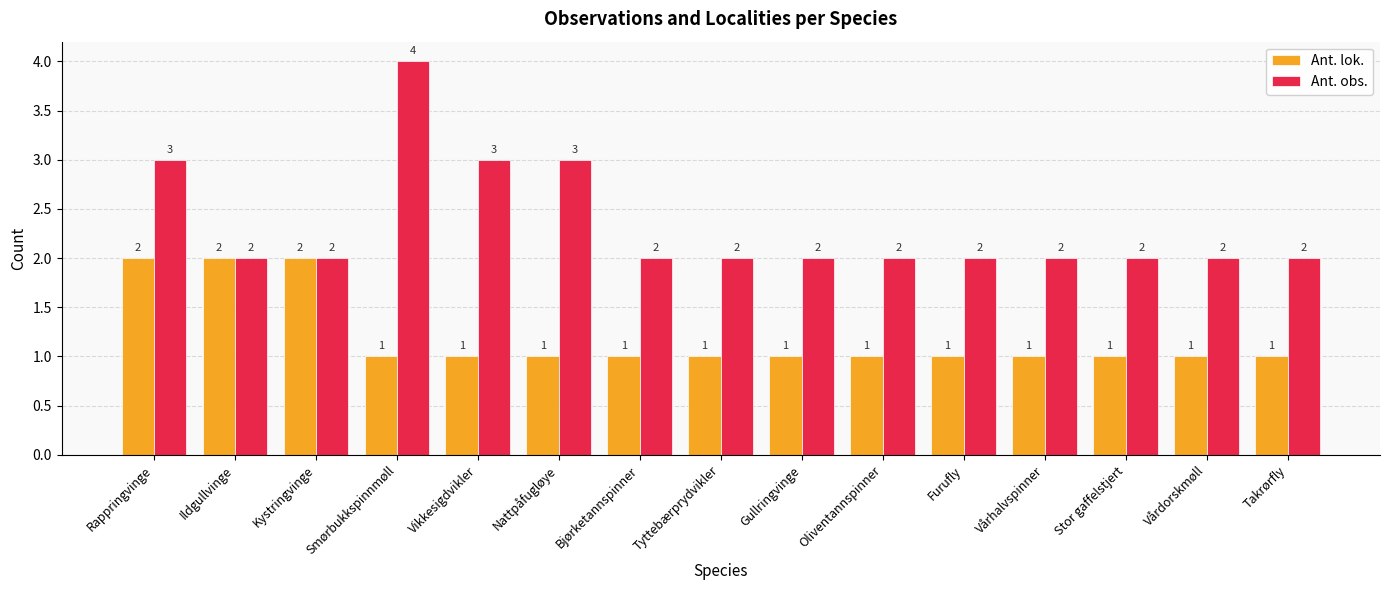

What is the difference between the maximum and minimum values in the Ant. obs. series?

2